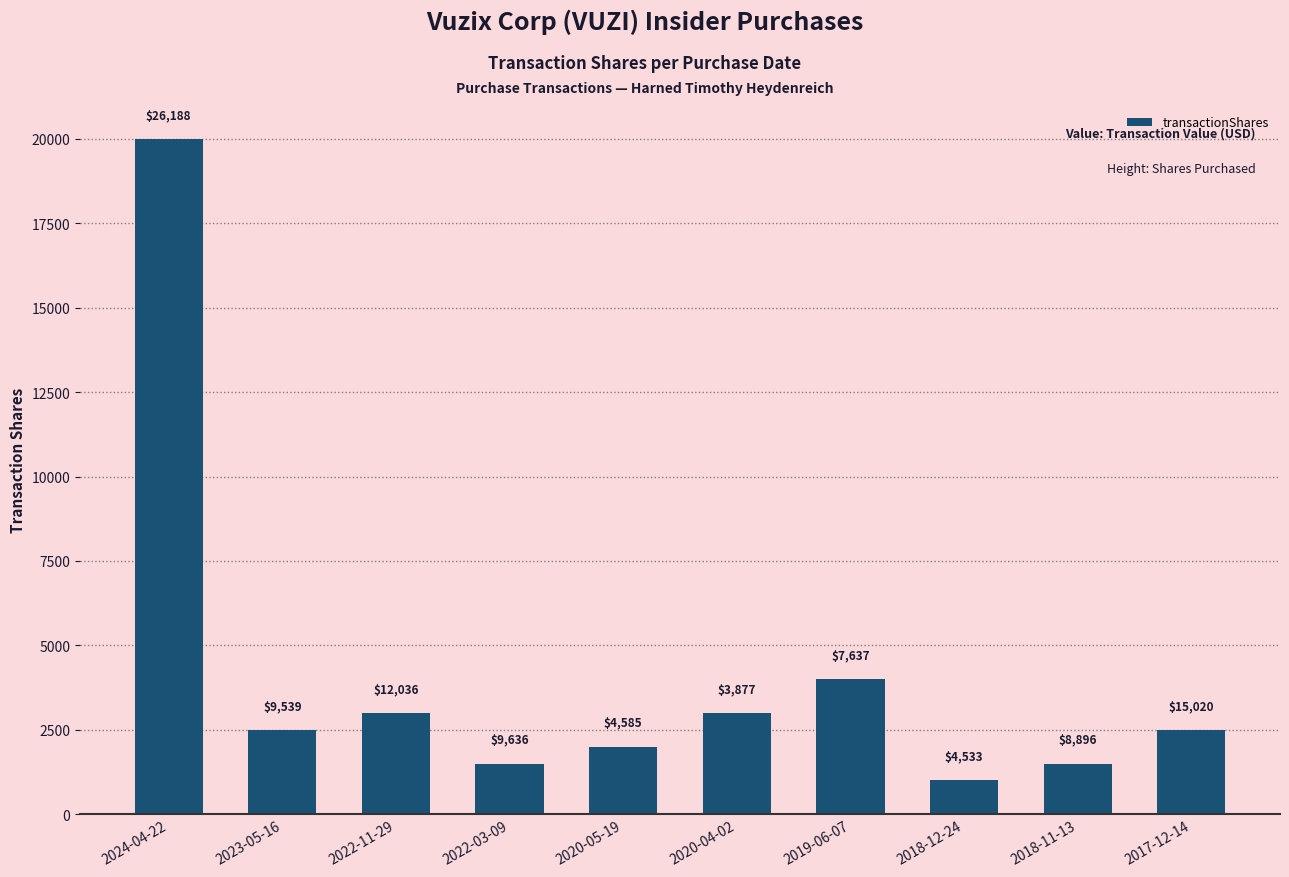

Does the chart contain any negative values?

No